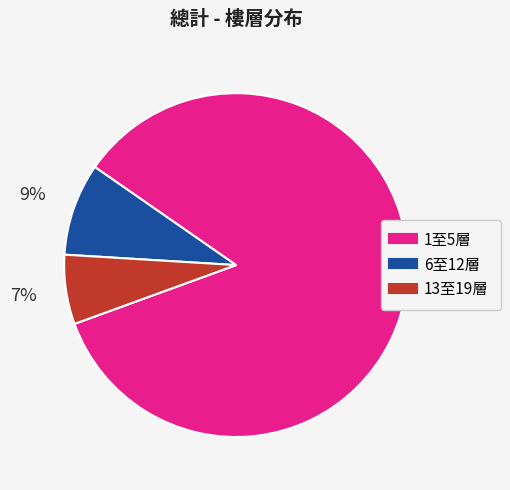

What percentage is the 13至19層 slice, to the nearest percent?

7%